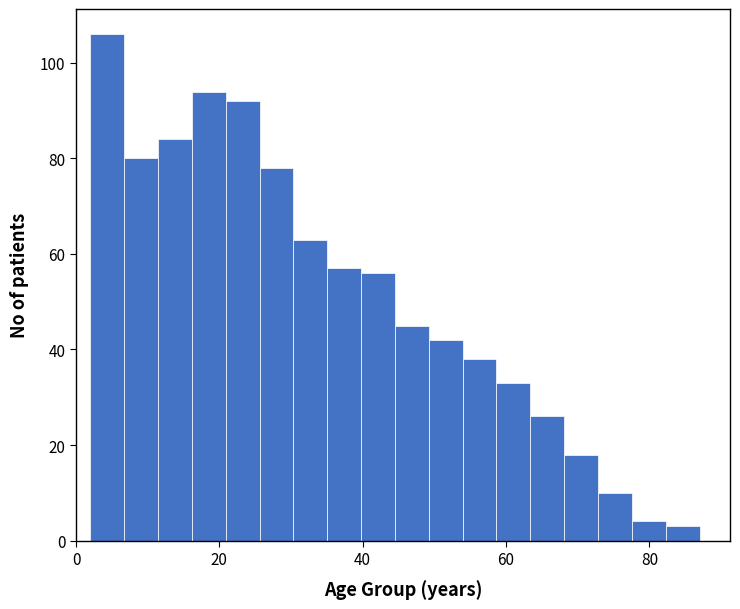

Around what value on the x-axis is the tallest bar? Give the approximate position of its centre, as read against the axis.

4